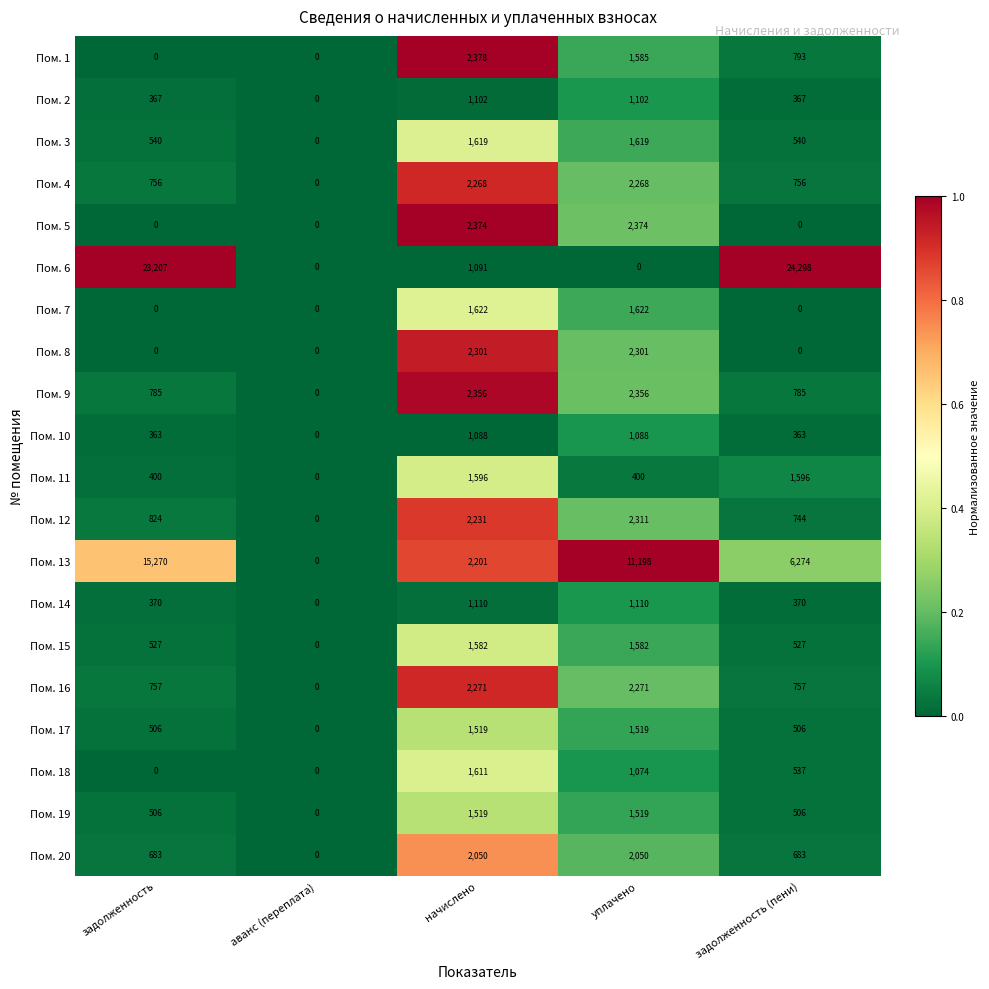

What is the maximum value shown in the chart?

24298